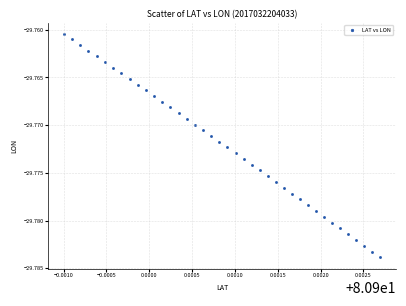

Count the number of points in this scatter plot.

40